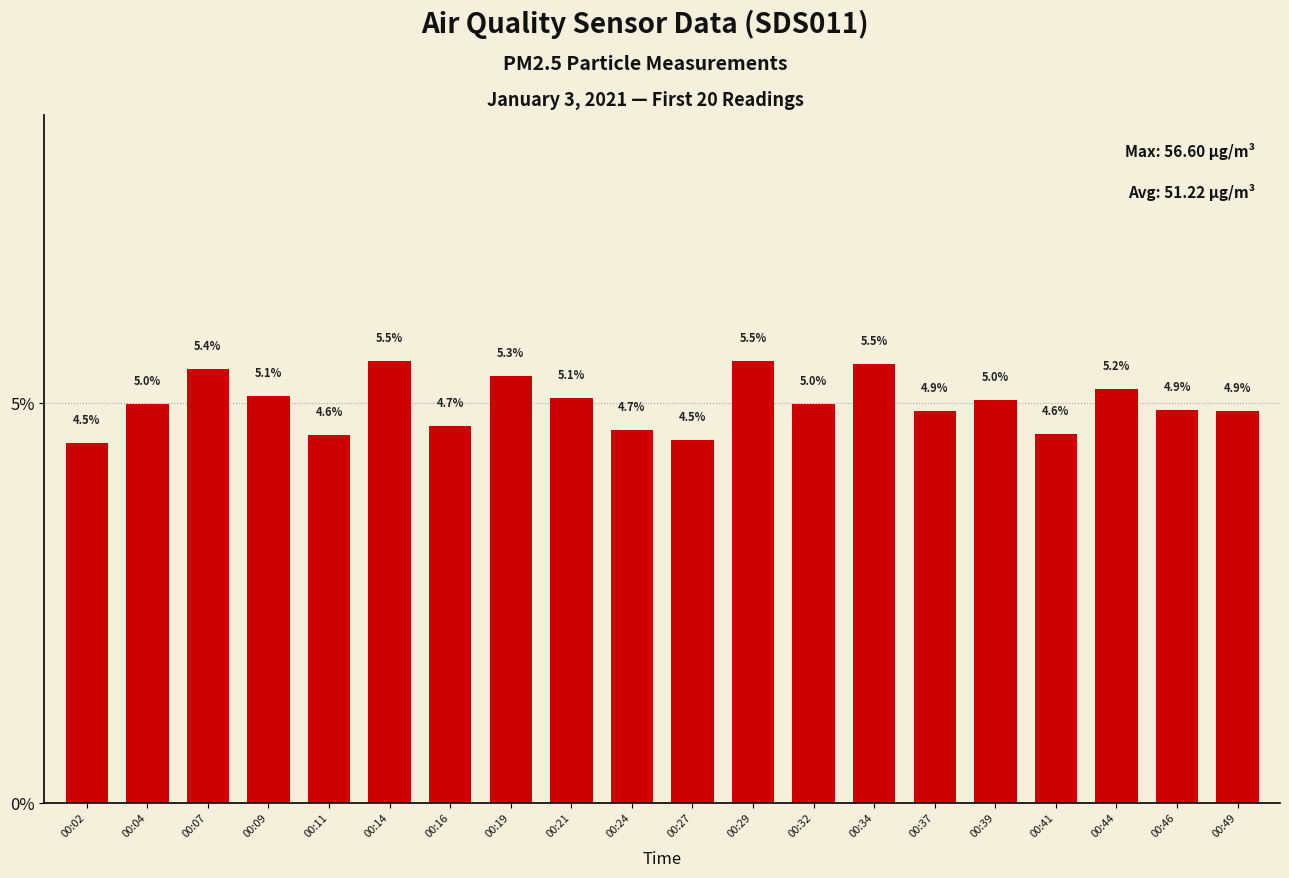

What is the greatest value displayed?

5.5